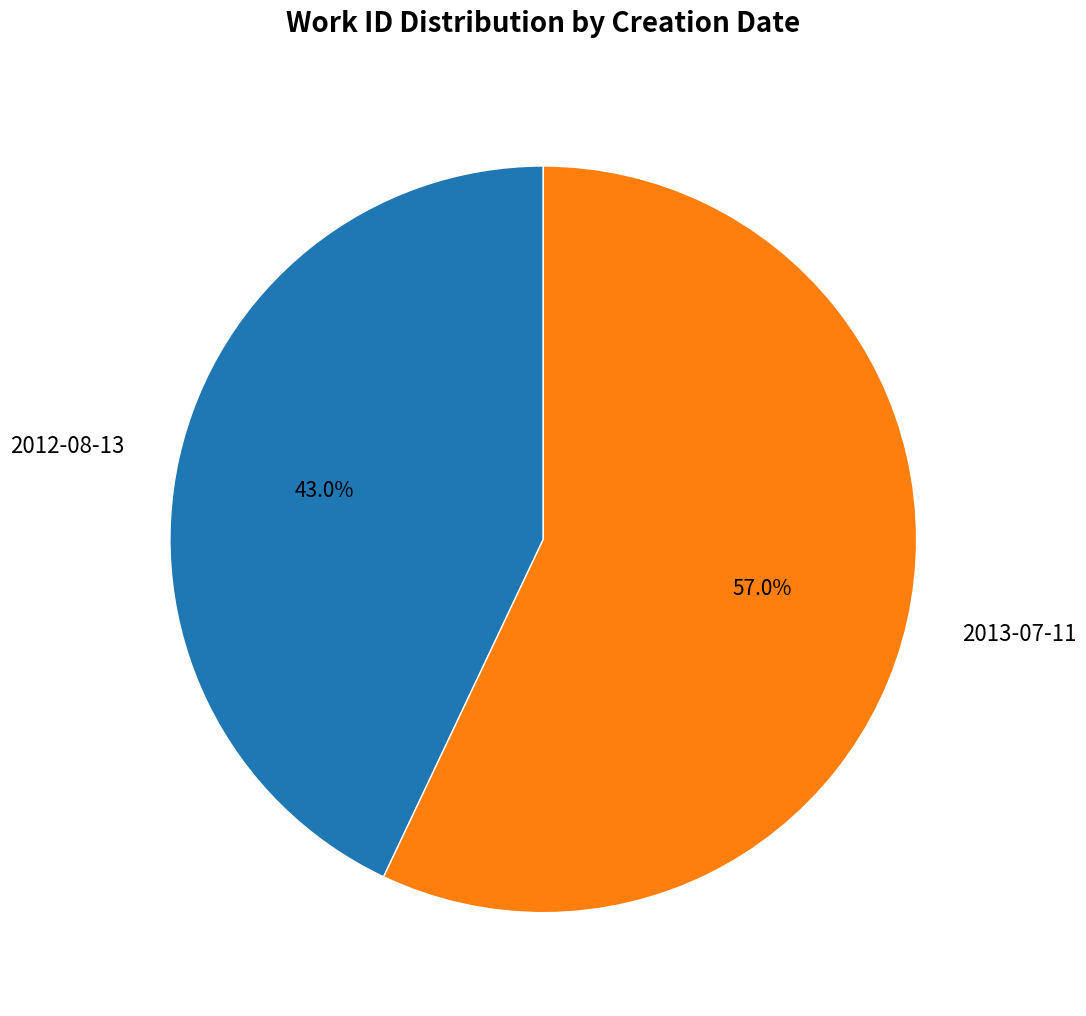

Between 2013-07-11 and 2012-08-13, which is larger?

2013-07-11